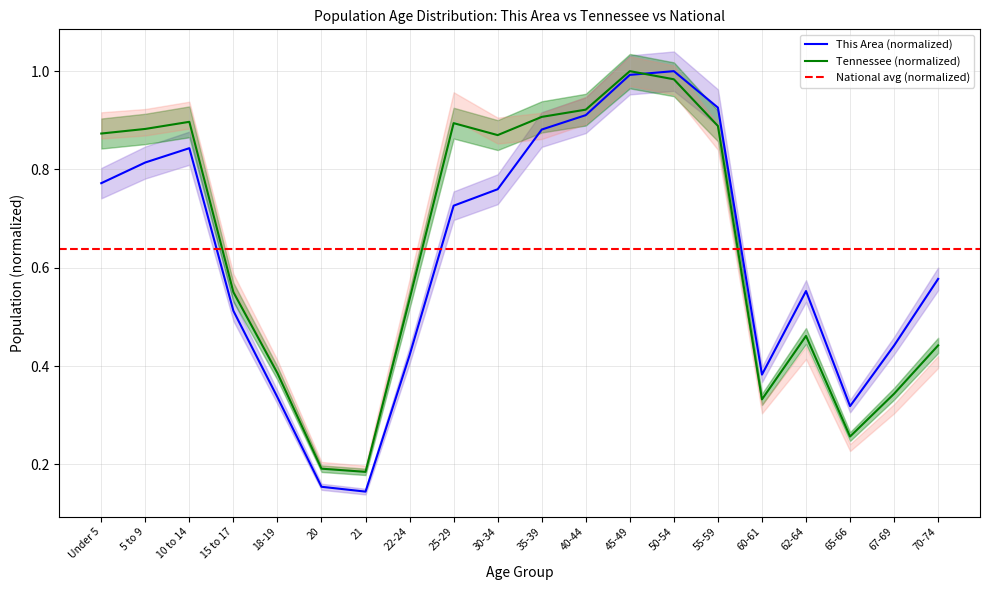

What position from the left is 67-69?

19